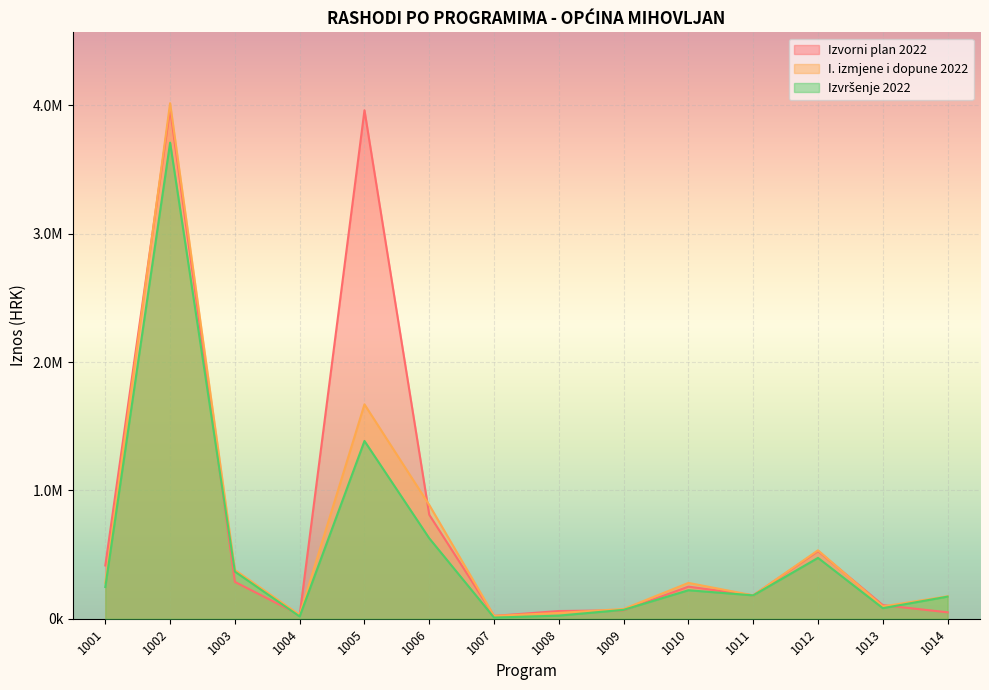

Rank the series at 1003 from lowest to highest value.

Izvorni plan 2022, Izvršenje 2022, I. izmjene i dopune 2022